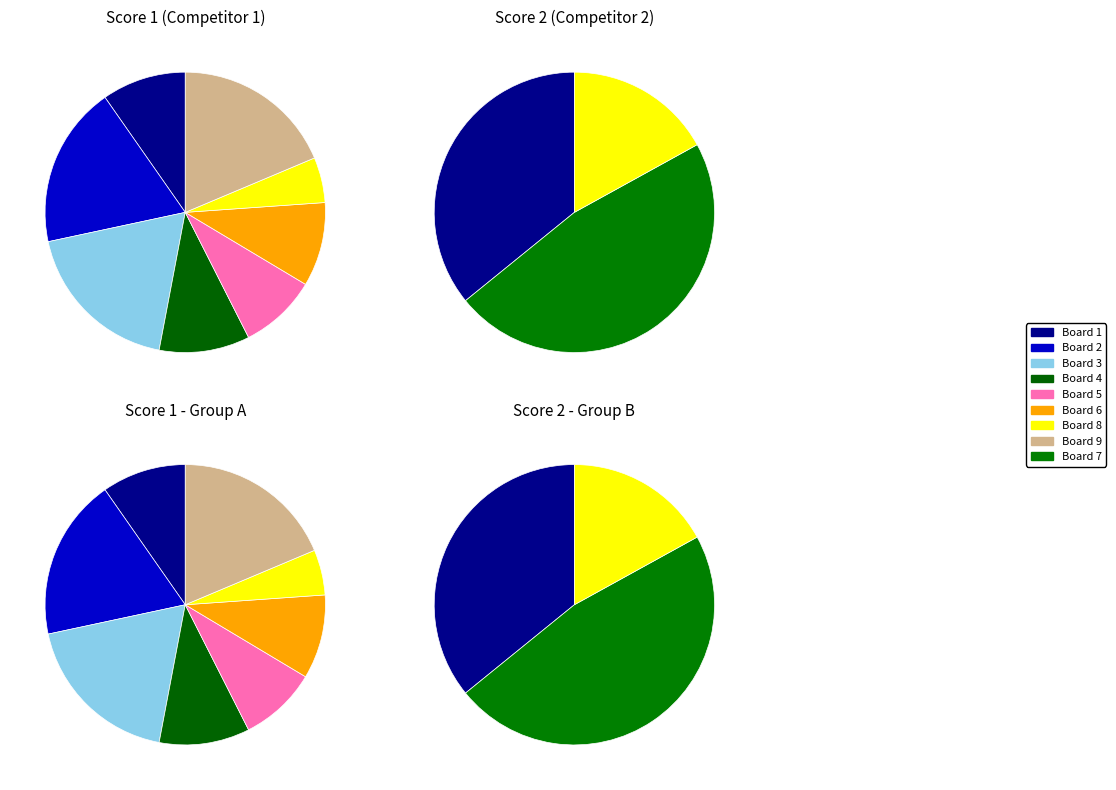

Do Board 5 and Board 4 together represent more than half of the pie?

No